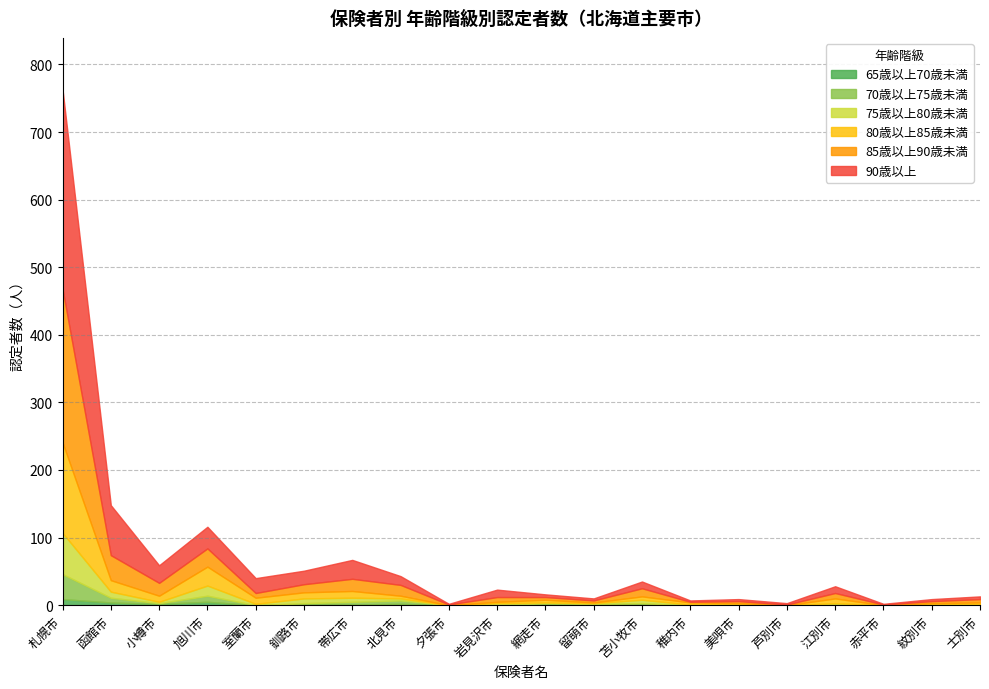

What are all the series names shown in the legend?

65歳以上70歳未満, 70歳以上75歳未満, 75歳以上80歳未満, 80歳以上85歳未満, 85歳以上90歳未満, 90歳以上